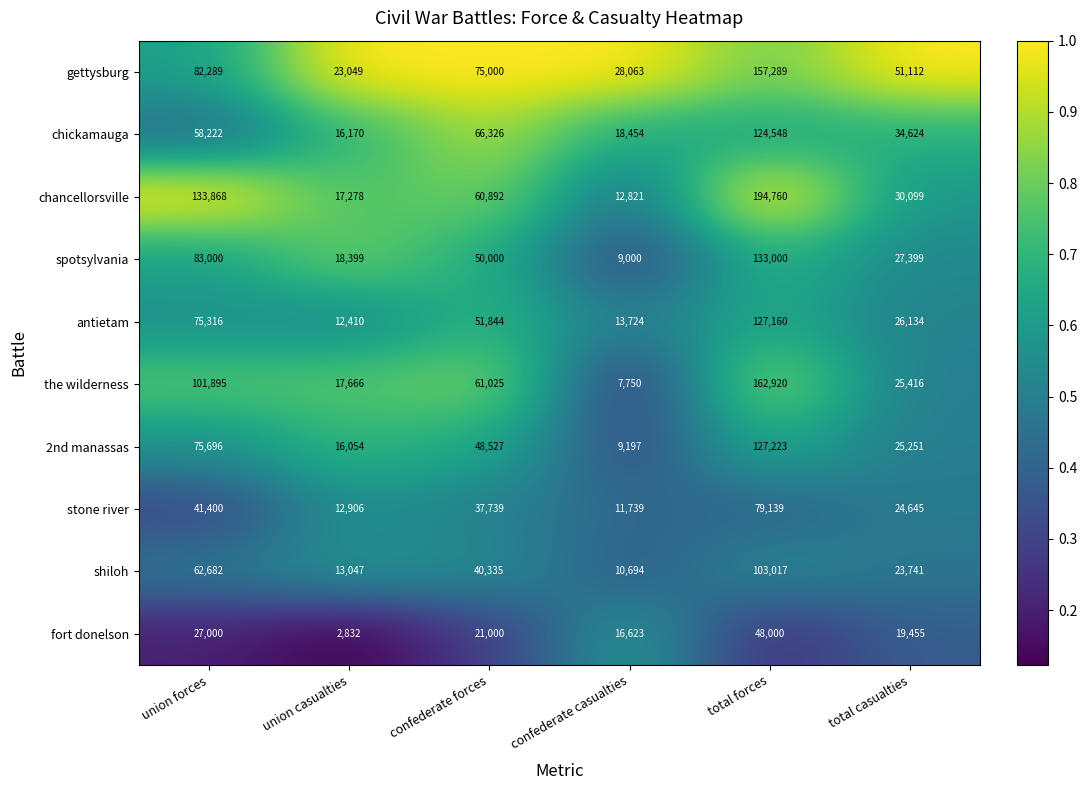

What is the average value of the the wilderness series?

62779